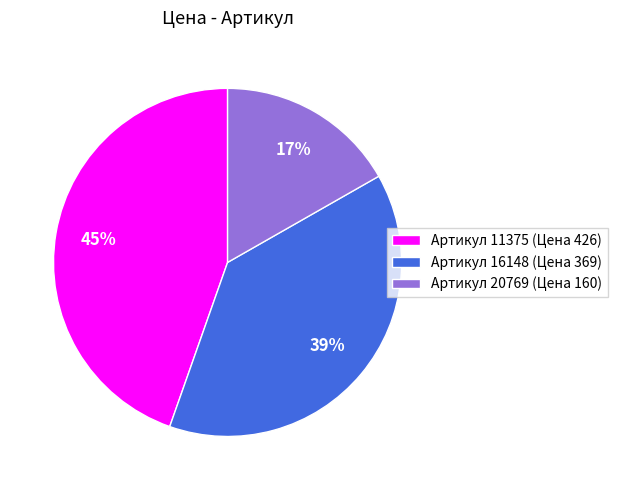

The Артикул 11375 (Цена 426) slice represents 45% of the pie. True or false?

True